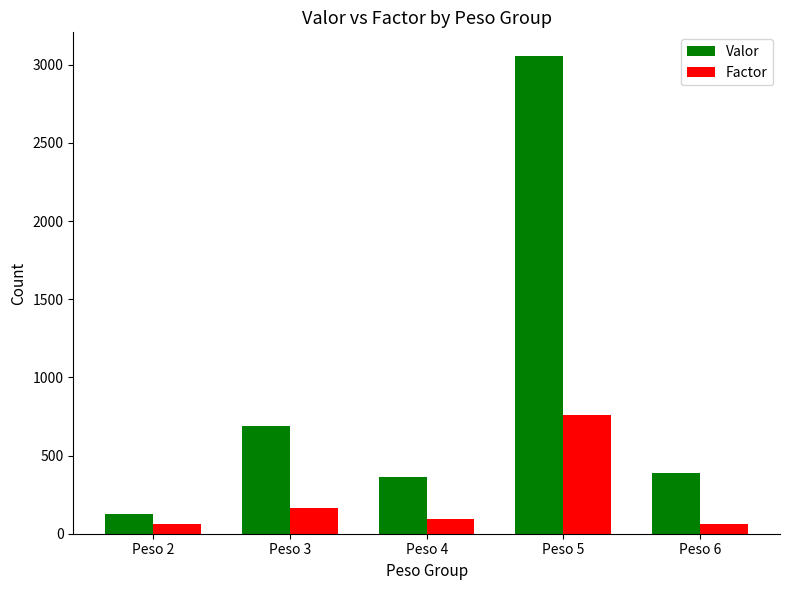

Where is Valor nearest to the value 1591?

Peso 3